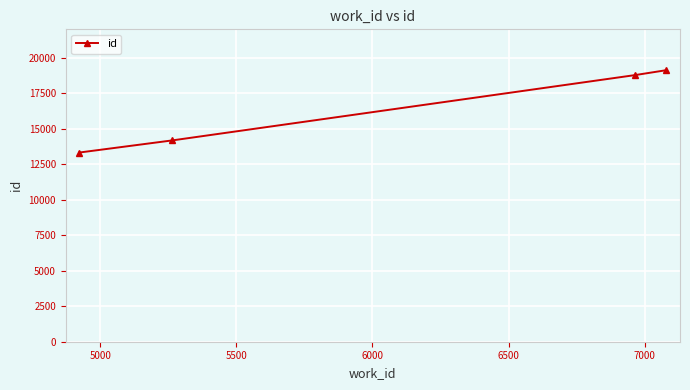

What is the smallest value displayed?

13324